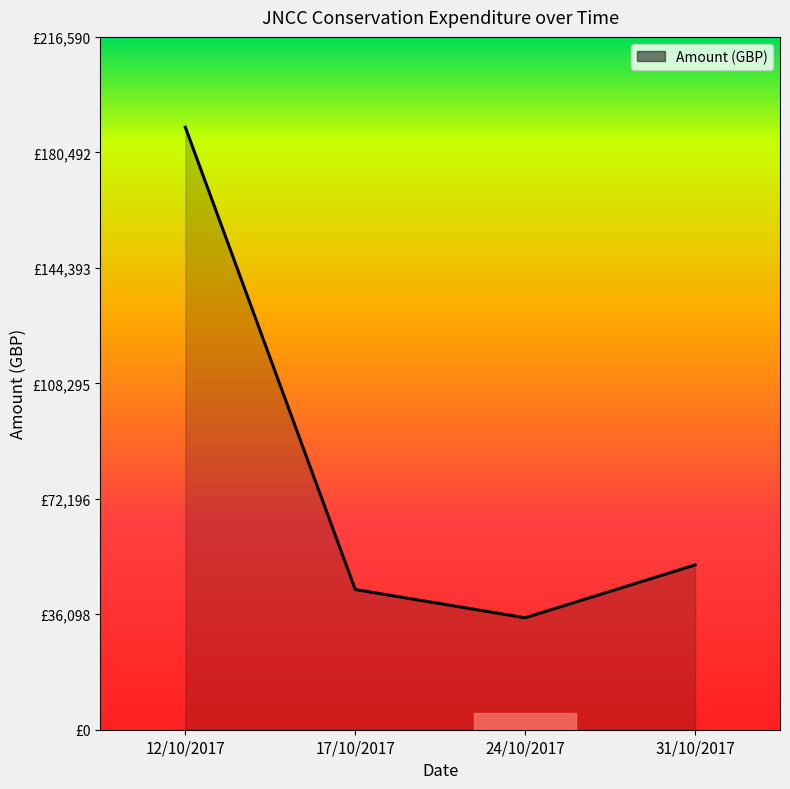

Does the chart have visible grid lines?

No